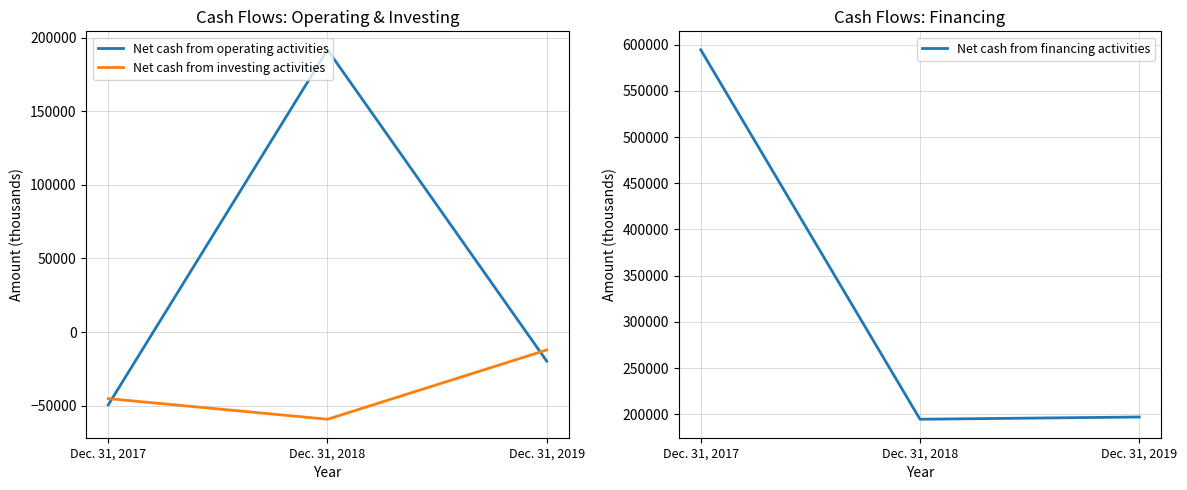

What is the difference between the second highest and minimum values in the Net cash from investing activities series?

14023